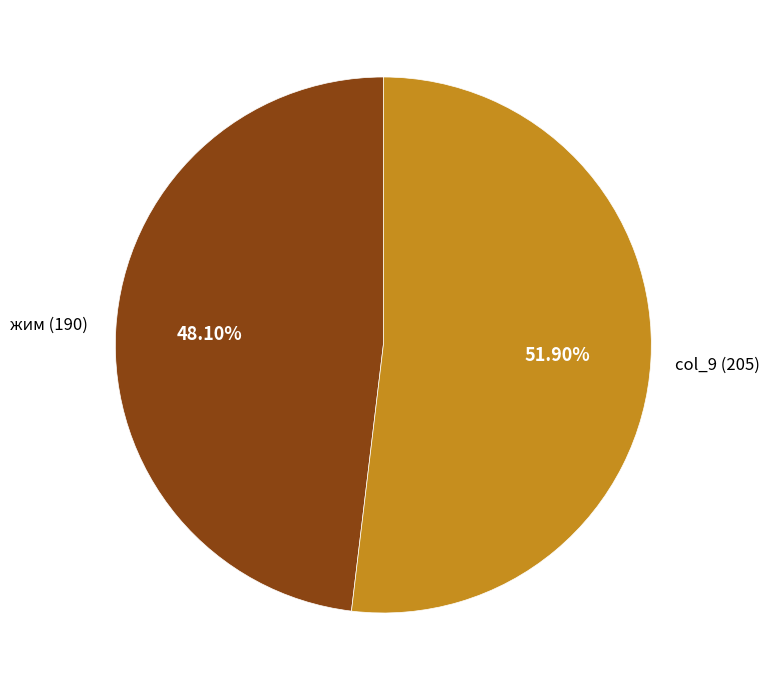

Is there a majority slice in this chart?

Yes